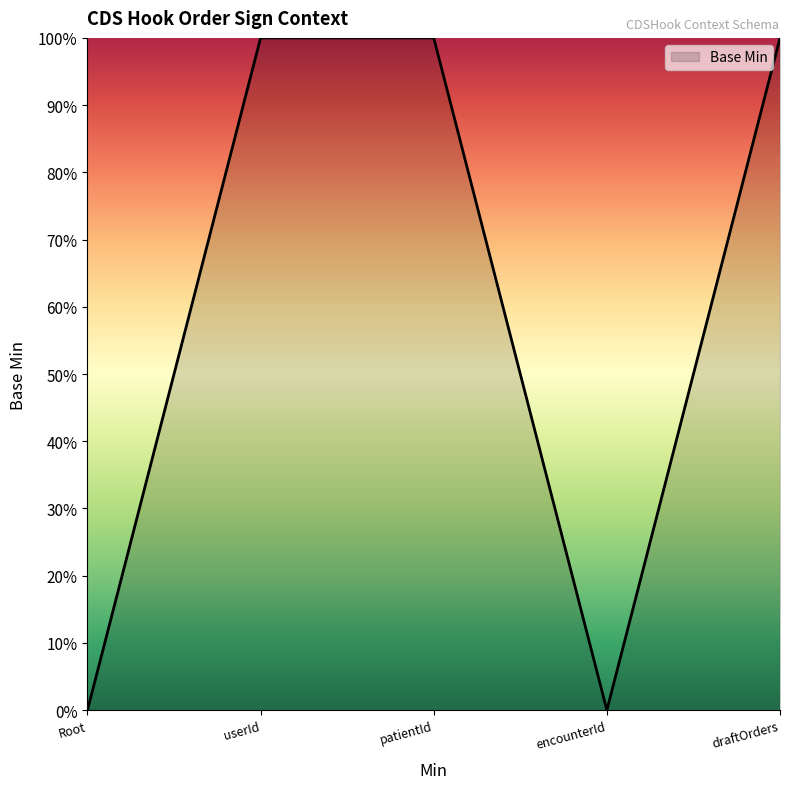

True or false: the data has more than 1 interior local peaks.

False